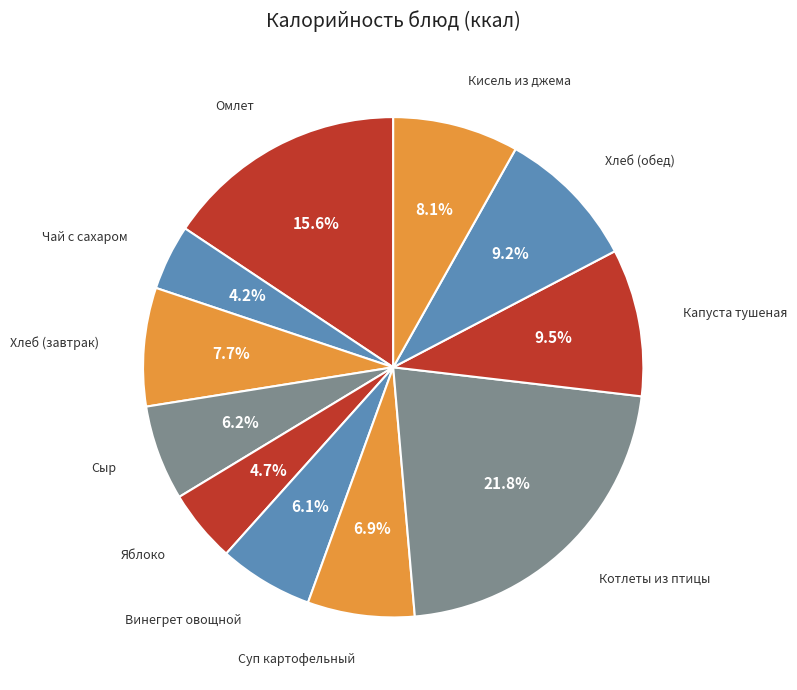

How many slices are in this pie chart?

11